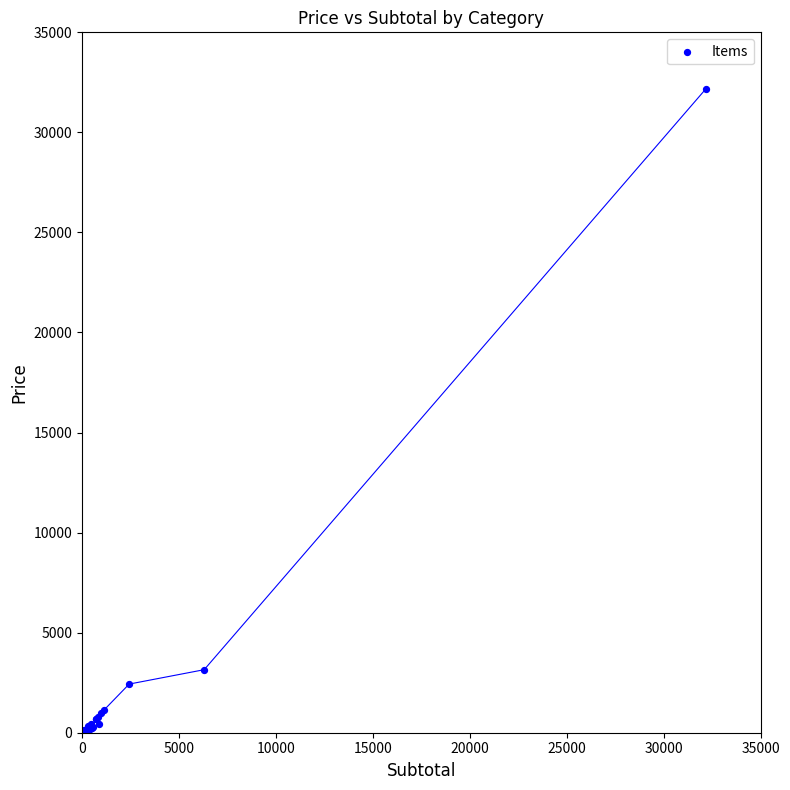

What Y value in the scatter plot is closest to 16080?

3150.0